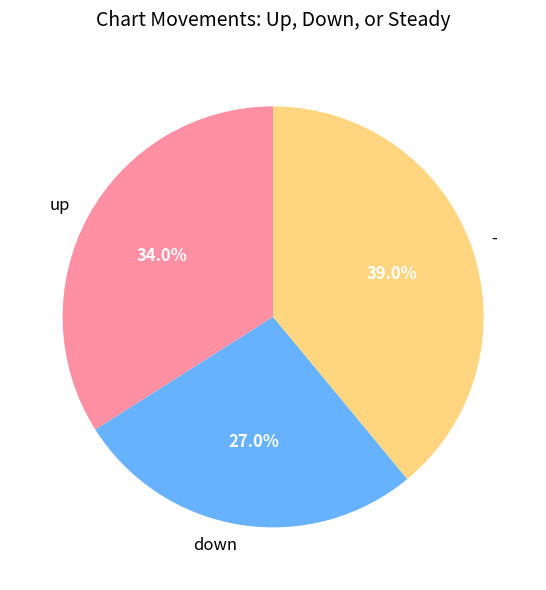

To the nearest percent, what percentage of the pie is -?

39%